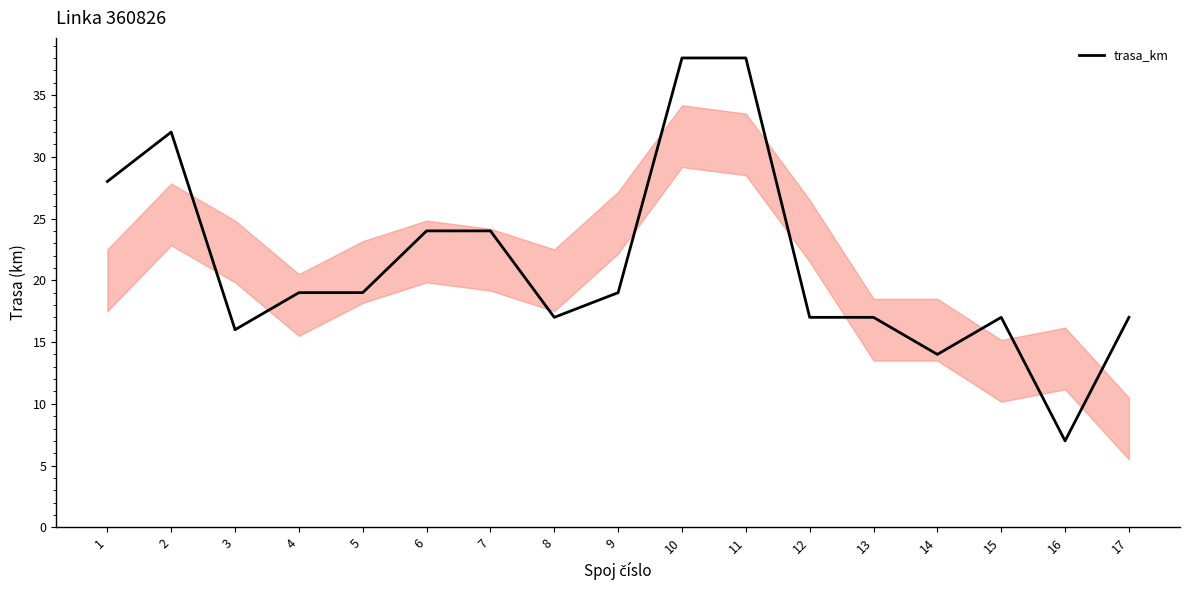

What value does the data have at 4?

19